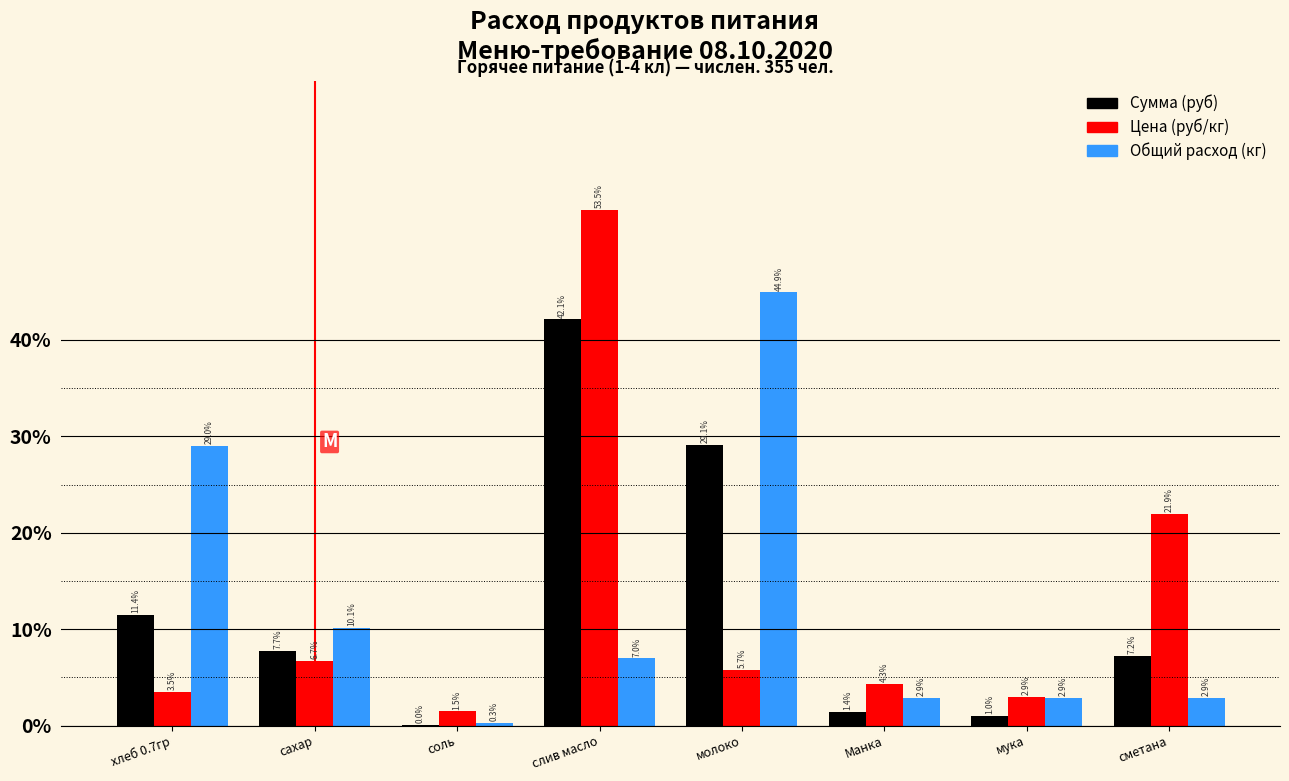

What are all the series names shown in the legend?

Сумма (руб), Цена (руб/кг), Общий расход (кг)